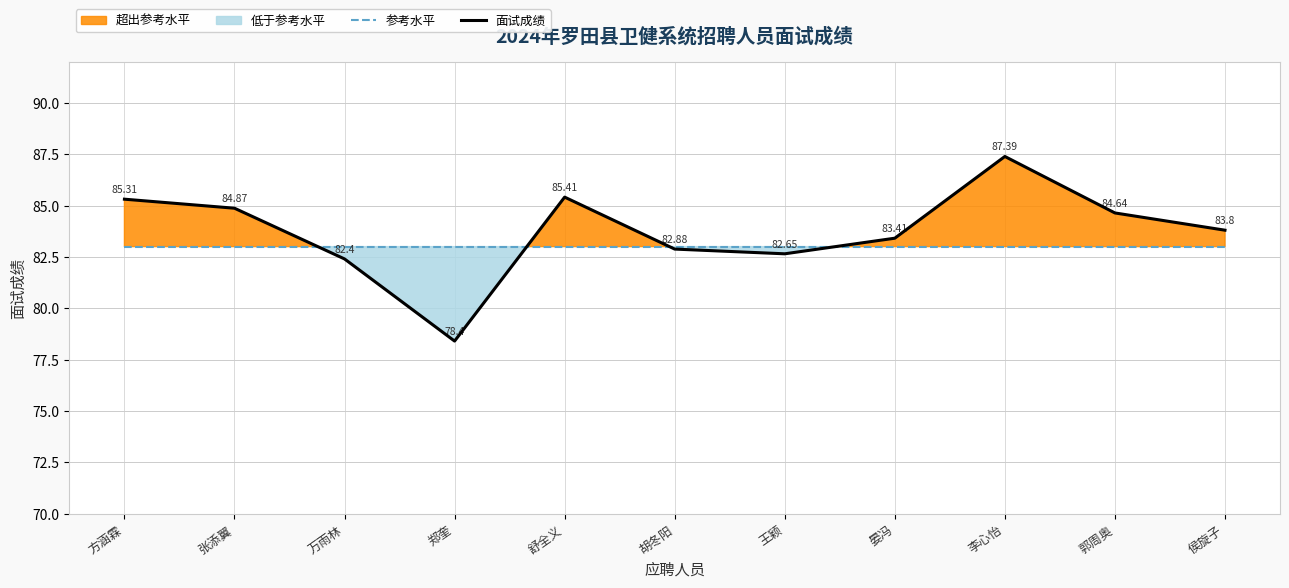

How many lines are shown in the chart?

2